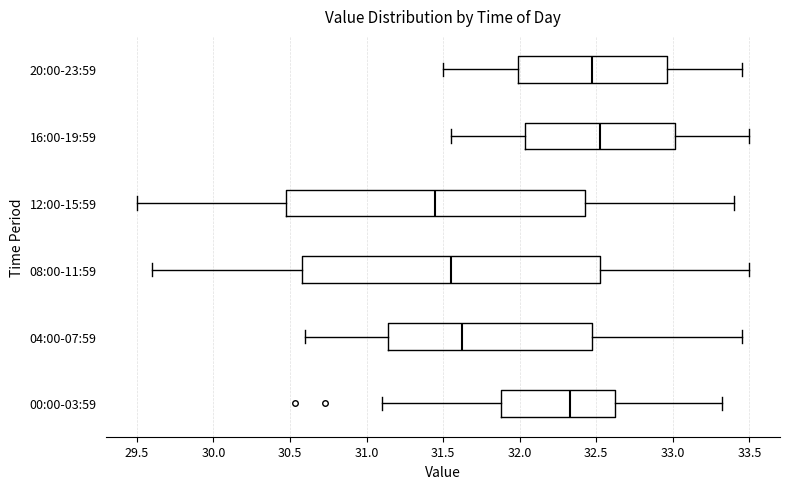

Reading bottom to top, transcribe this box plot: for each box, give where its median line is, the range the box spans, and where its two whiskers end, as read against the x-axis. The values are not printed on the chart, so give them approximately, as read against the axis.

00:00-03:59: median 32.35, box 31.90 to 32.60, whiskers 31.10 to 33.30
04:00-07:59: median 31.65, box 31.15 to 32.50, whiskers 30.60 to 33.45
08:00-11:59: median 31.55, box 30.60 to 32.55, whiskers 29.60 to 33.50
12:00-15:59: median 31.45, box 30.50 to 32.45, whiskers 29.50 to 33.40
16:00-19:59: median 32.55, box 32.05 to 33.00, whiskers 31.55 to 33.50
20:00-23:59: median 32.50, box 32.00 to 32.95, whiskers 31.50 to 33.45